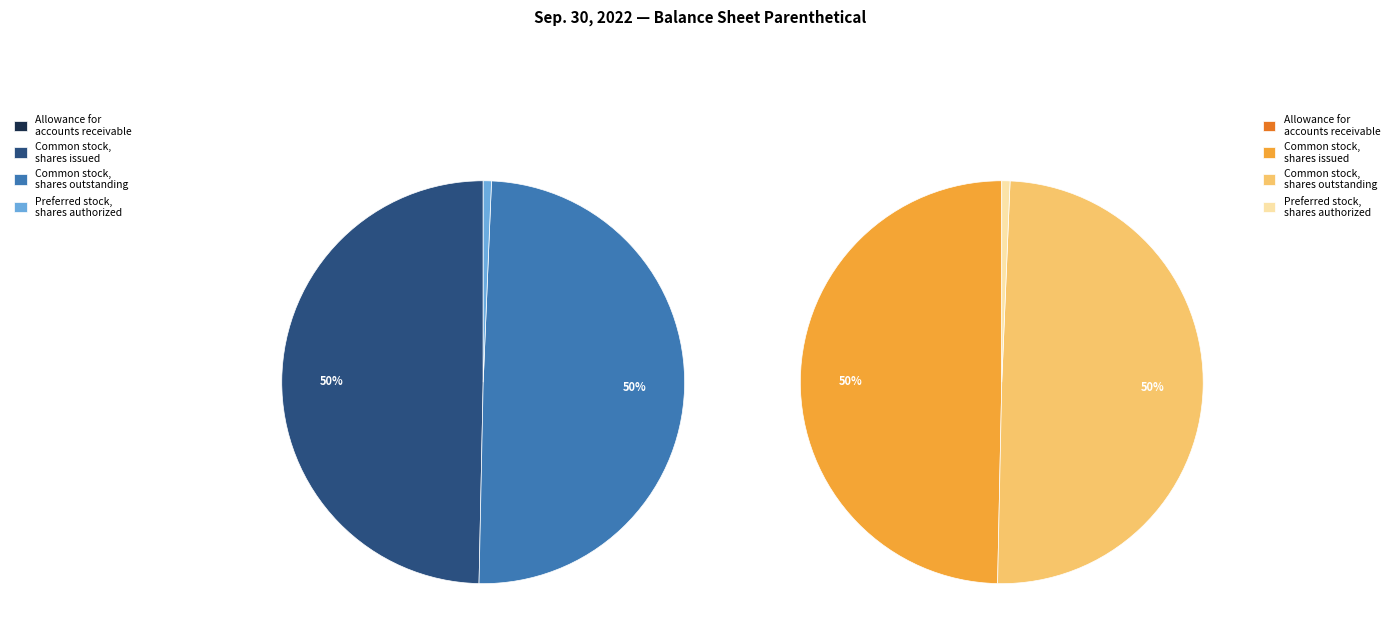

The Preferred stock, shares authorized (in shares) slice represents 10% of the pie. True or false?

False